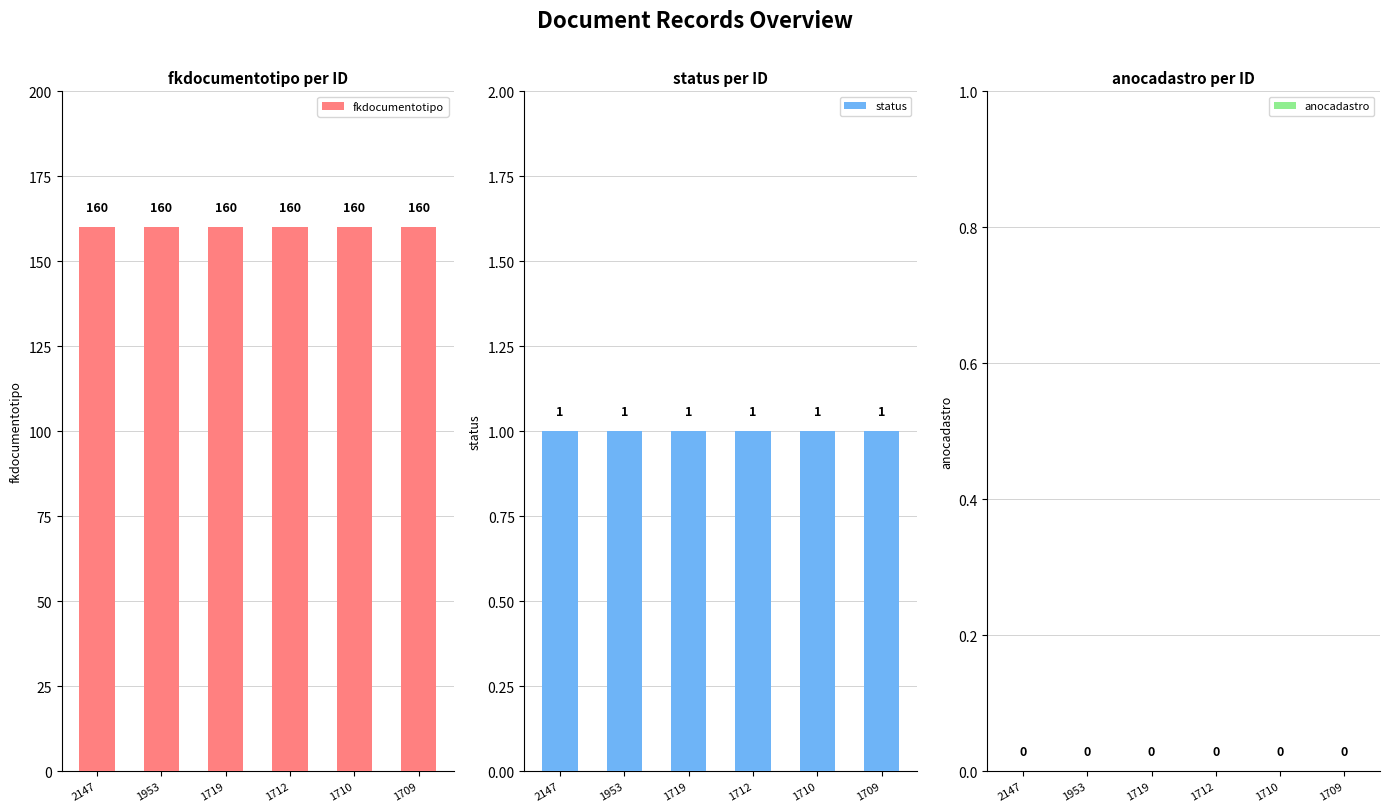

What is the total value across all series at 1719?

161